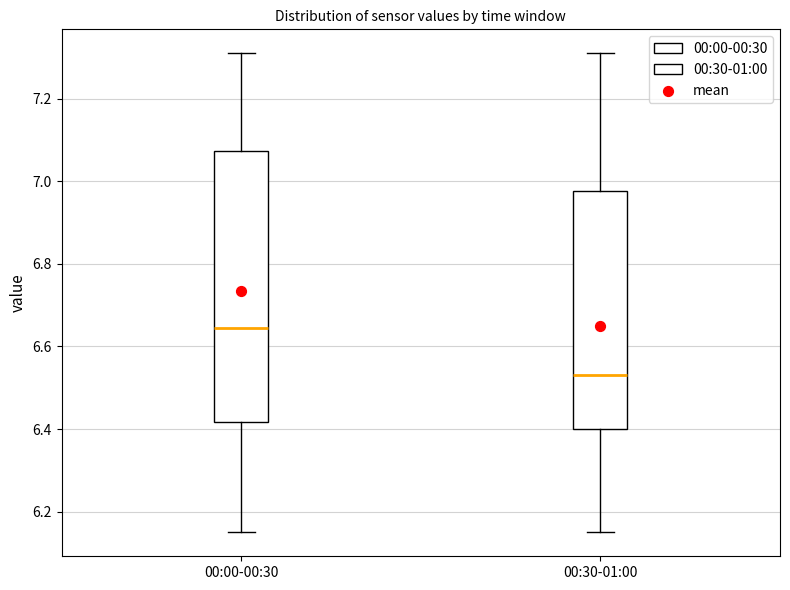

Which box's median line is the lowest?

00:30-01:00